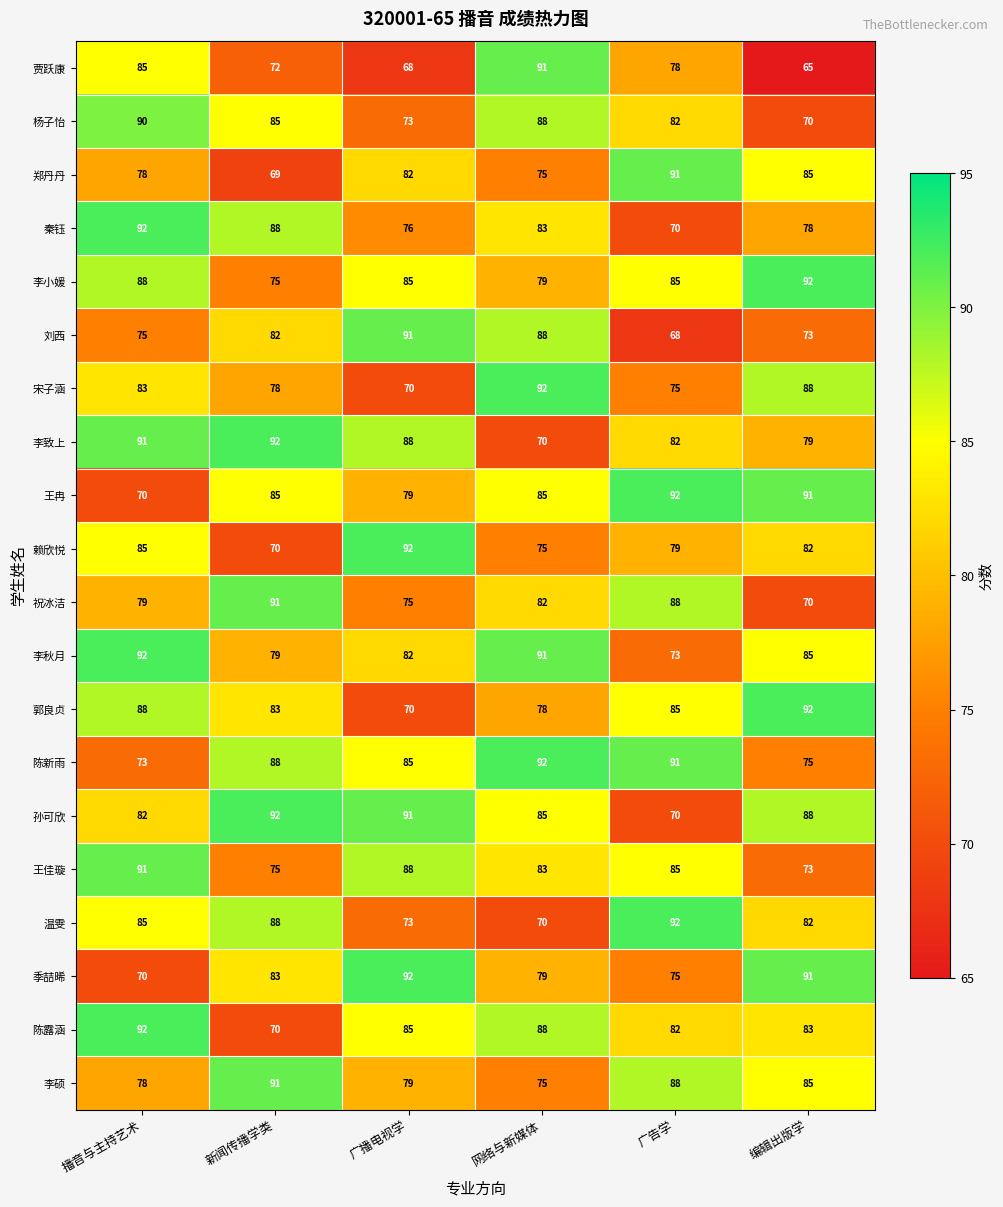

What is the sum of all 陈新雨 values?

504